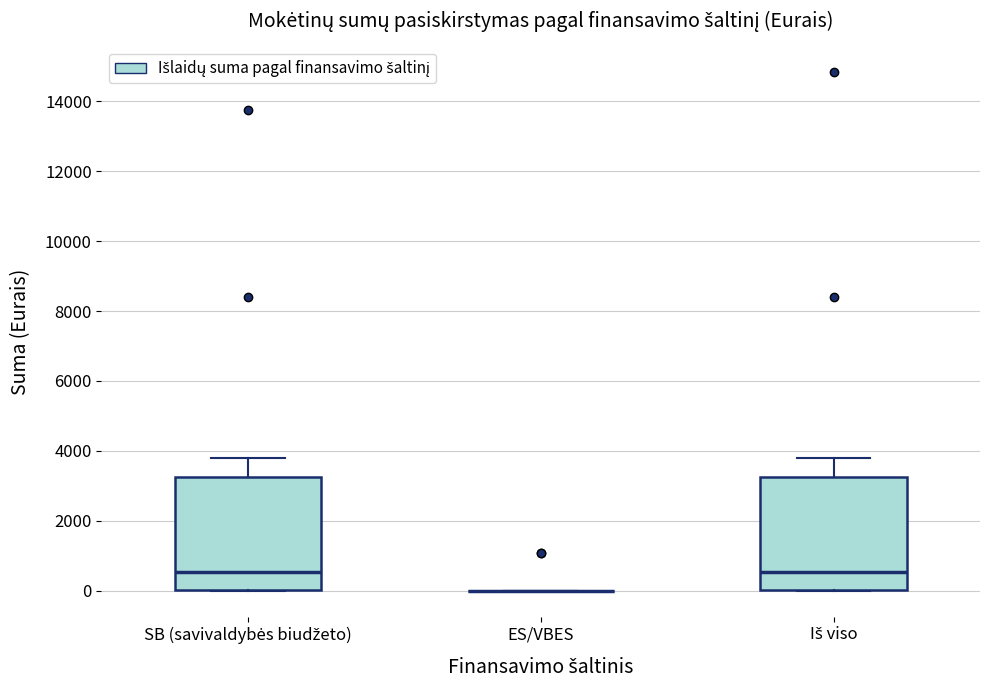

Reading left to right, read every box against the y-axis: the position of its median line, the range the box covers, and the ends of its whiskers. The values are not printed on the chart, so give them approximately, as read against the axis.

SB (savivaldybės biudžeto): median 600, box 0 to 3200, whiskers 0 to 3800
ES/VBES: box collapsed to a line at 0, whiskers 0 to 0
Iš viso: median 600, box 0 to 3200, whiskers 0 to 3800